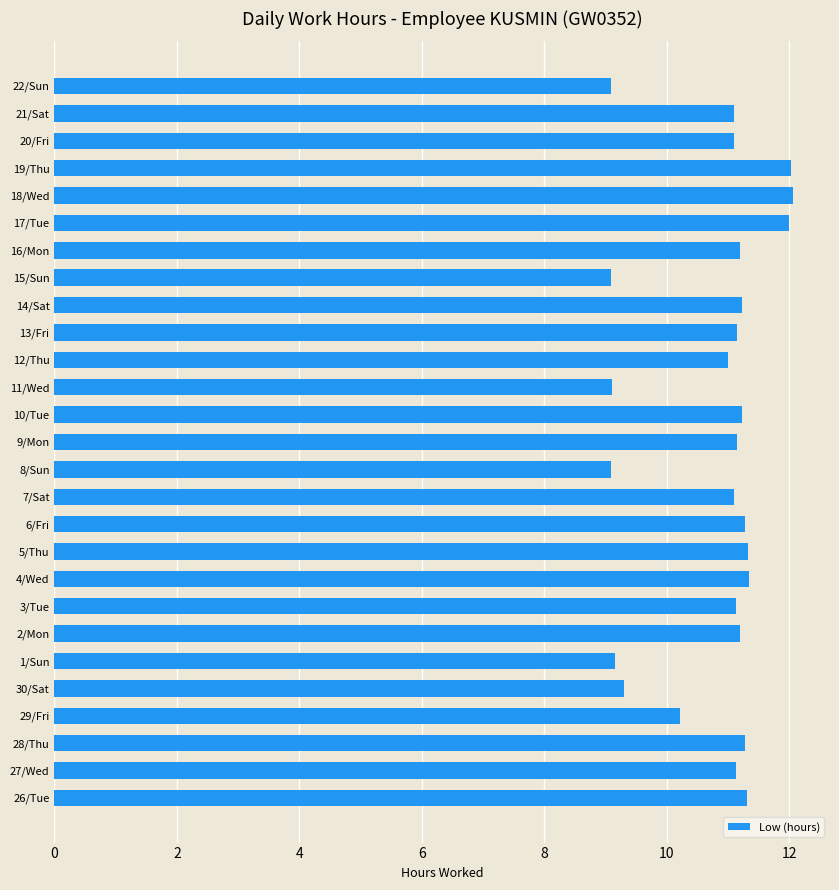

What is the ratio of the value at 4/Wed to the value at 30/Sat?

1.2